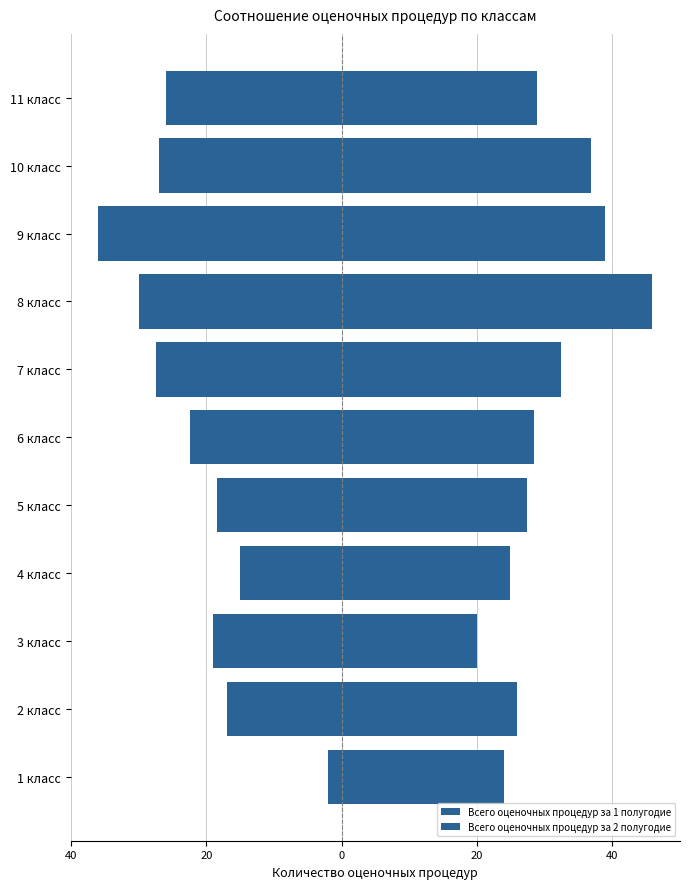

What is the maximum value for Всего оценочных процедур за 2 полугодие?

46.0